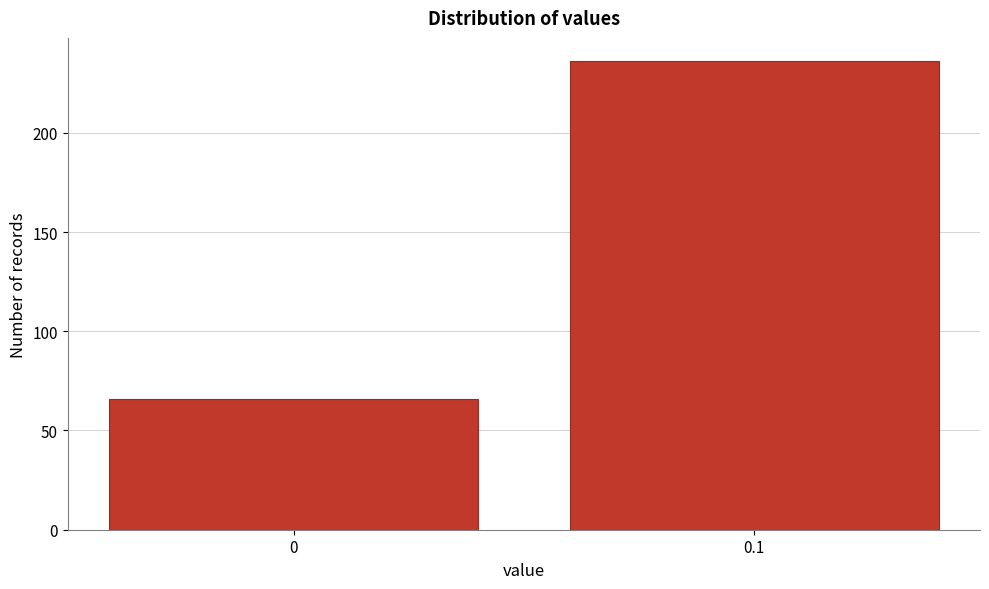

Reading right to left, extract all data points from this chart.

0.1=236	0=66